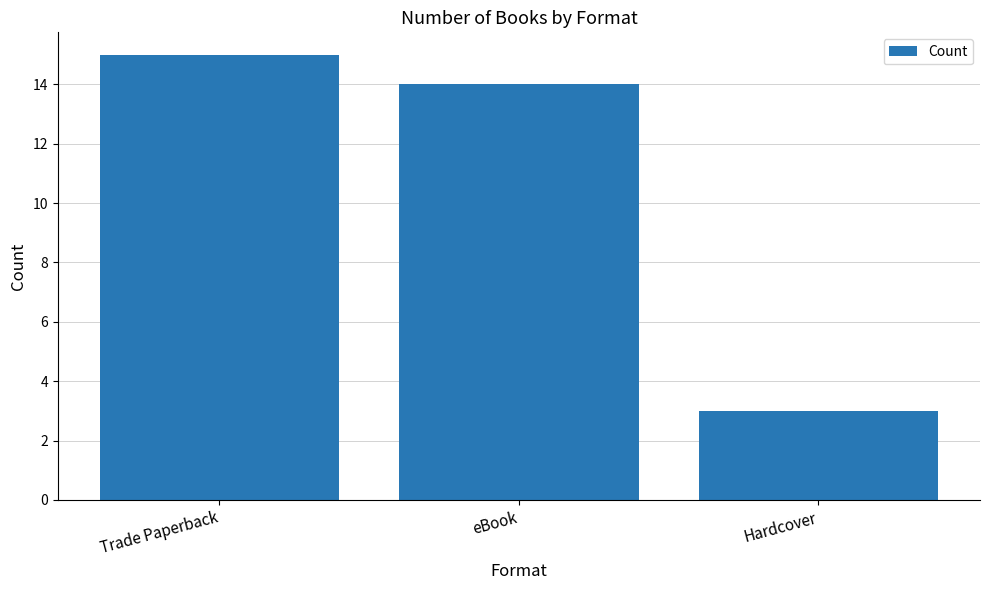

Rank the categories by value from lowest to highest.

Hardcover, eBook, Trade Paperback